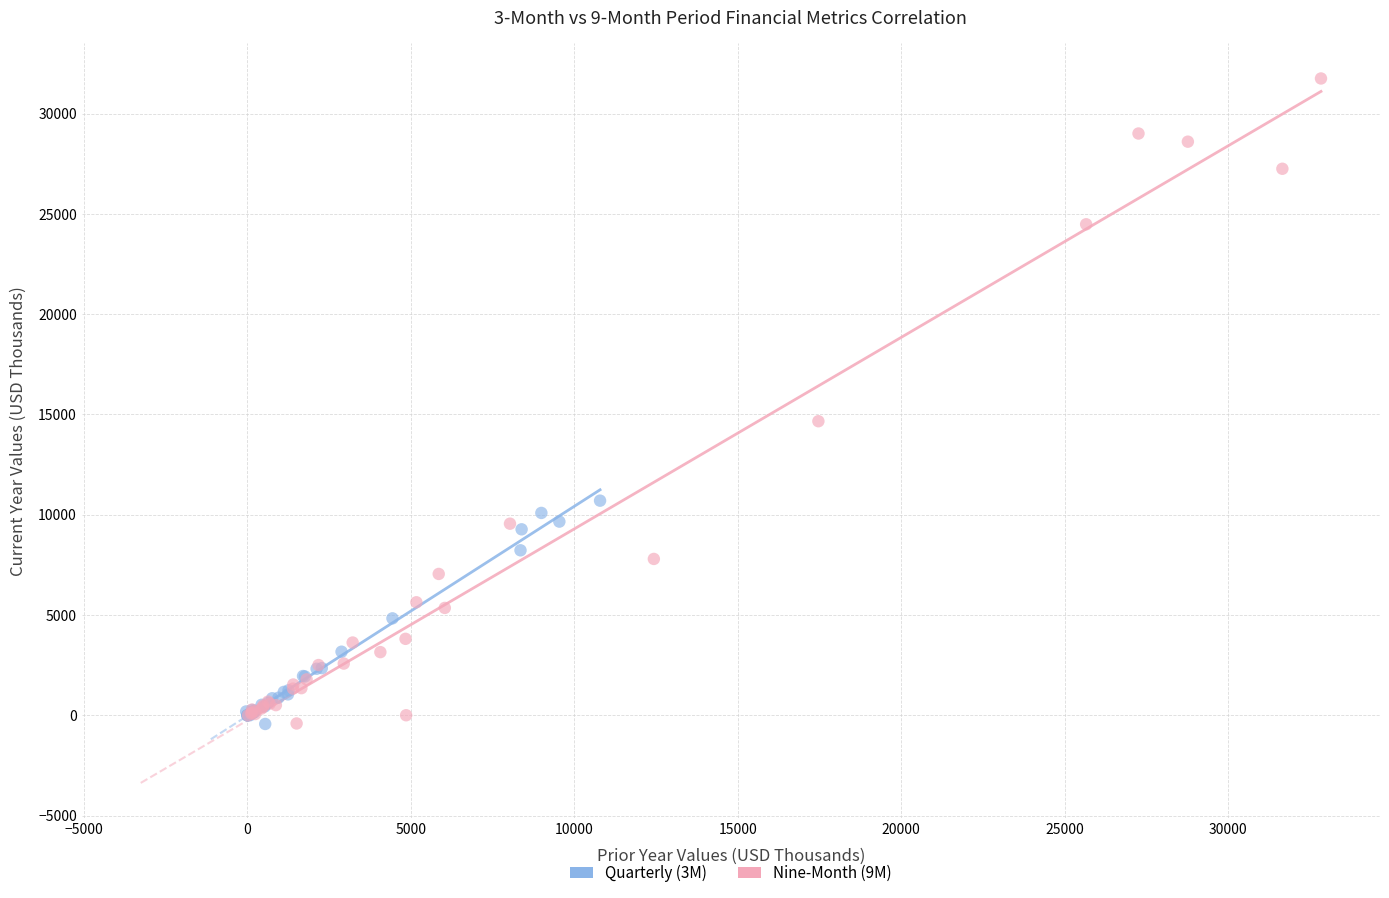

Which series has the widest spread of Y values?

Nine-Month (9M)